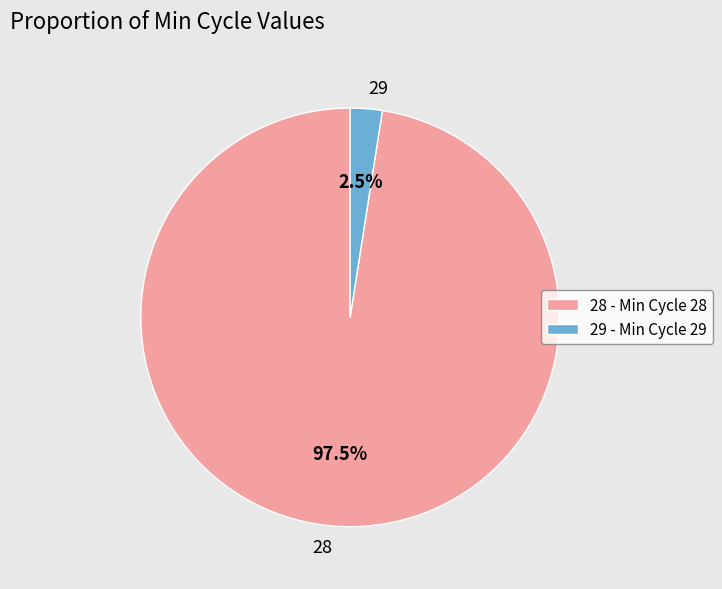

To the nearest percent, what is the average slice percentage?

50%